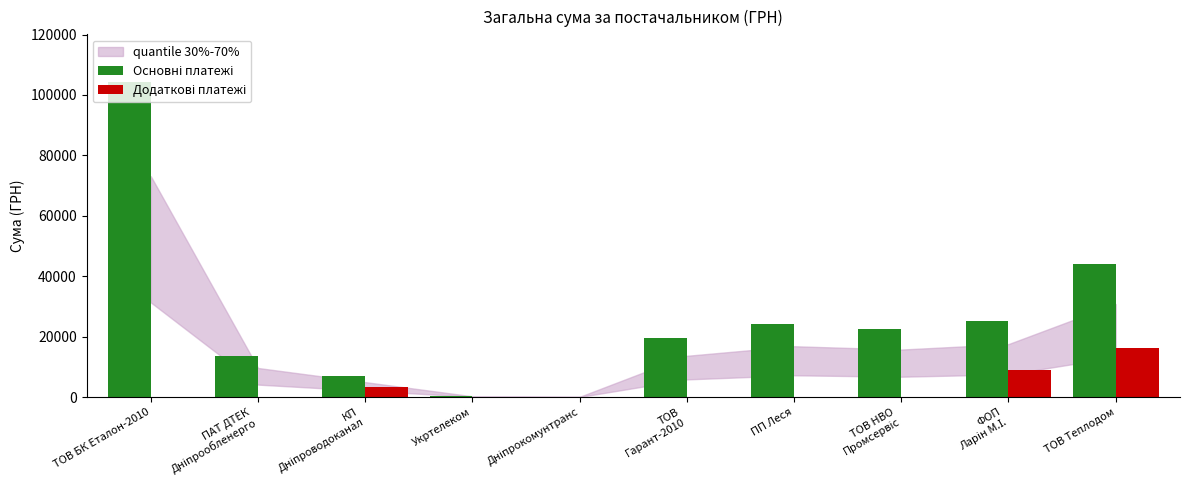

What is the maximum value shown in the chart?

104400.0